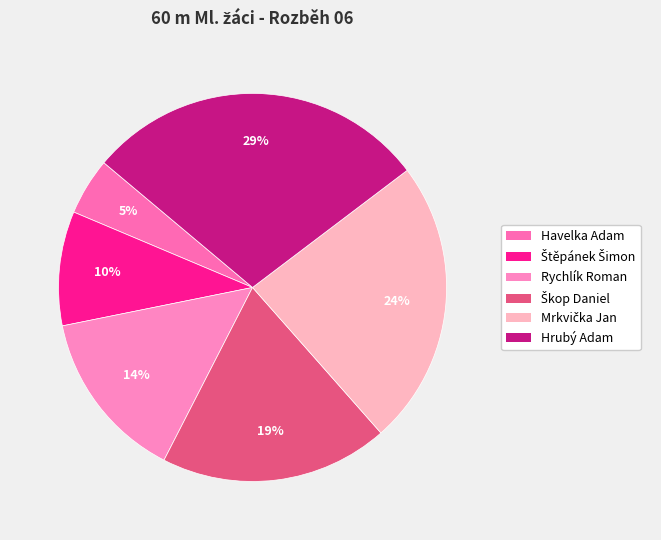

Is there a majority slice in this chart?

No